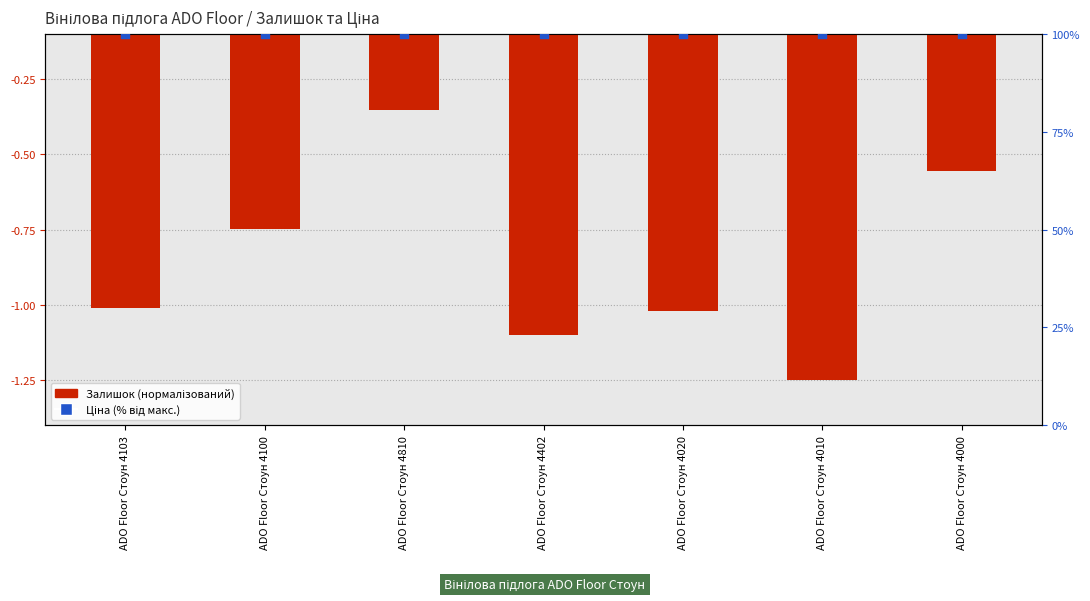

Which series reaches the minimum Y coordinate?

Залишок (normalized)